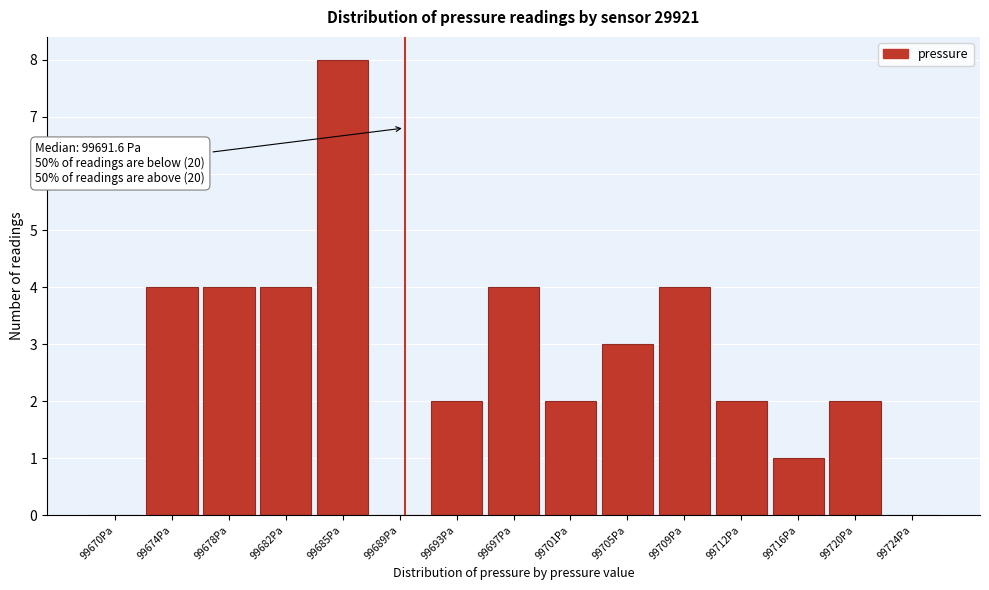

Reading left to right, what are all the values shown in this chart?

99670Pa=0	99674Pa=4	99678Pa=4	99682Pa=4	99685Pa=8	99689Pa=0	99693Pa=2	99697Pa=4	99701Pa=2	99705Pa=3	99709Pa=4	99712Pa=2	99716Pa=1	99720Pa=2	99724Pa=0